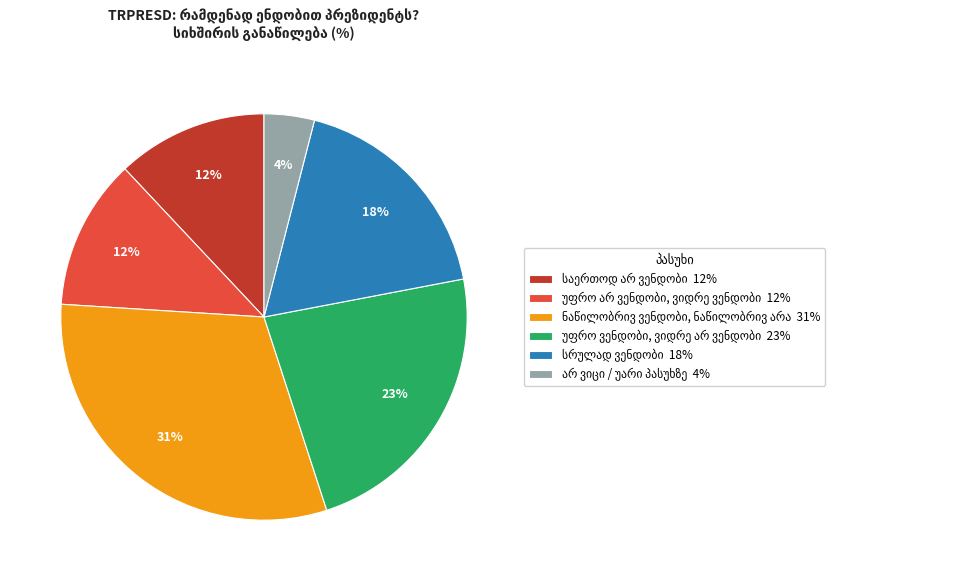

How many segments does this pie chart have?

6